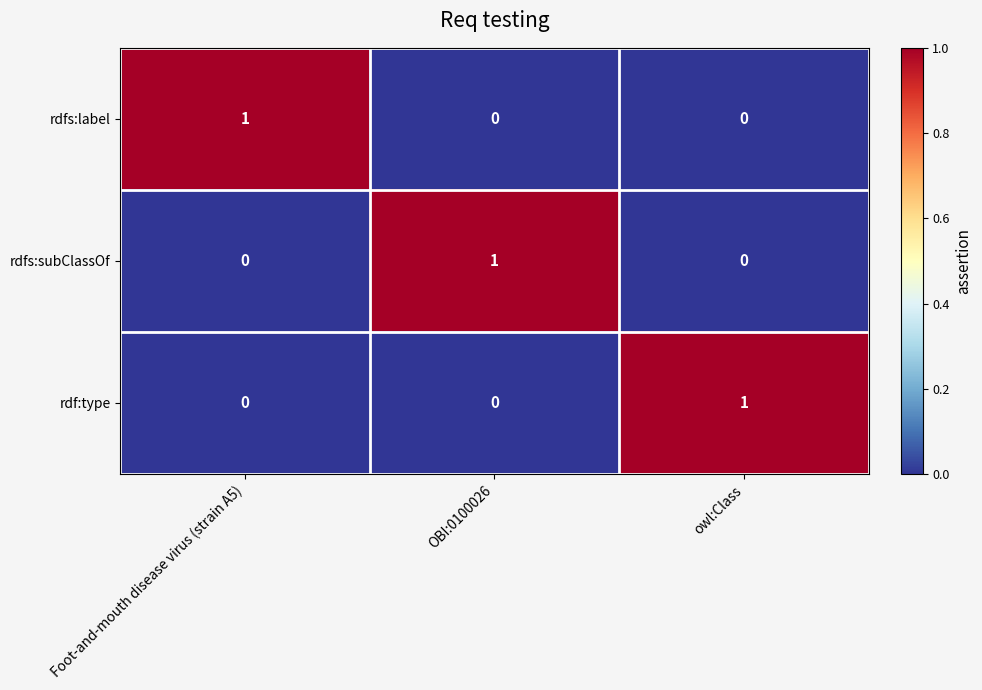

The rdfs:subClassOf series shows 2 at OBI:0100026. True or false?

False